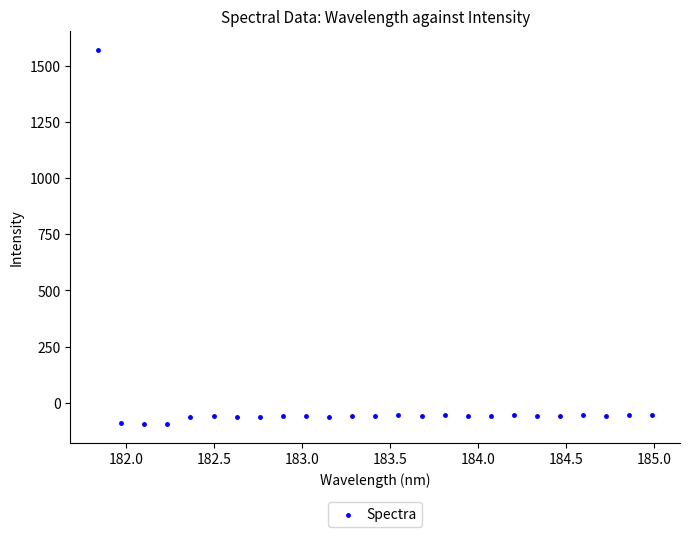

What is the range of X values (max minus min)?

3.1